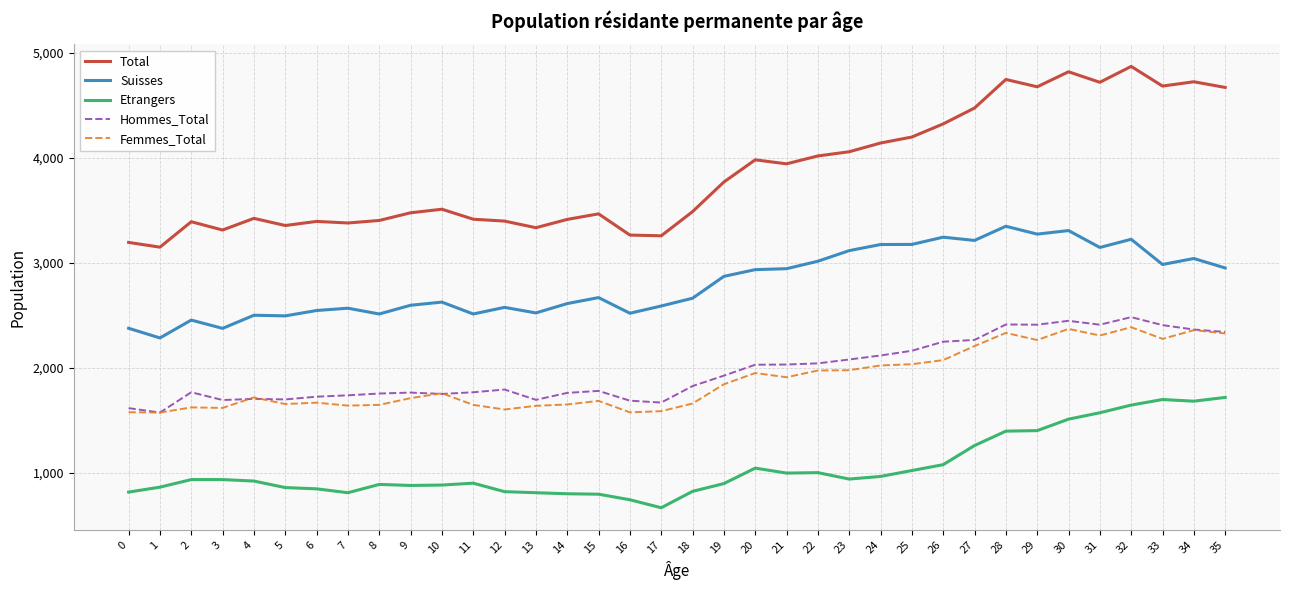

True or false: Femmes_Total has a value of 1651 at 14.

True